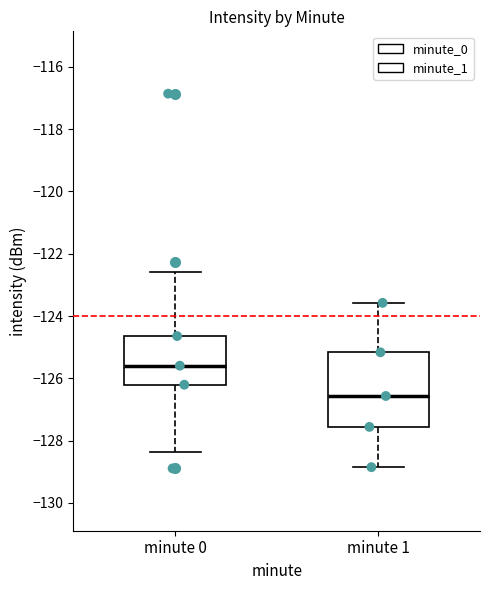

Where does the lower whisker of the box for minute 0 end on the y-axis? The values are not printed on the chart, so give them approximately, as read against the axis.

-128.4